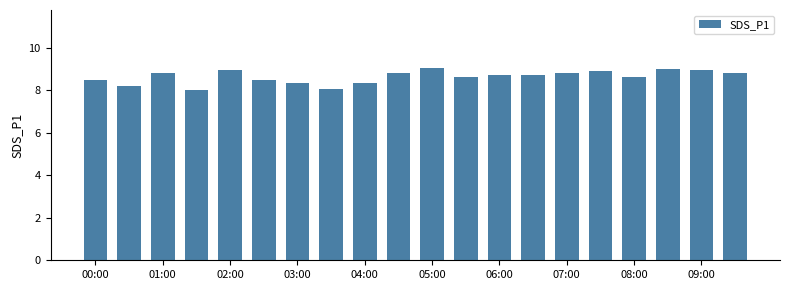

What is the greatest value displayed?

9.1